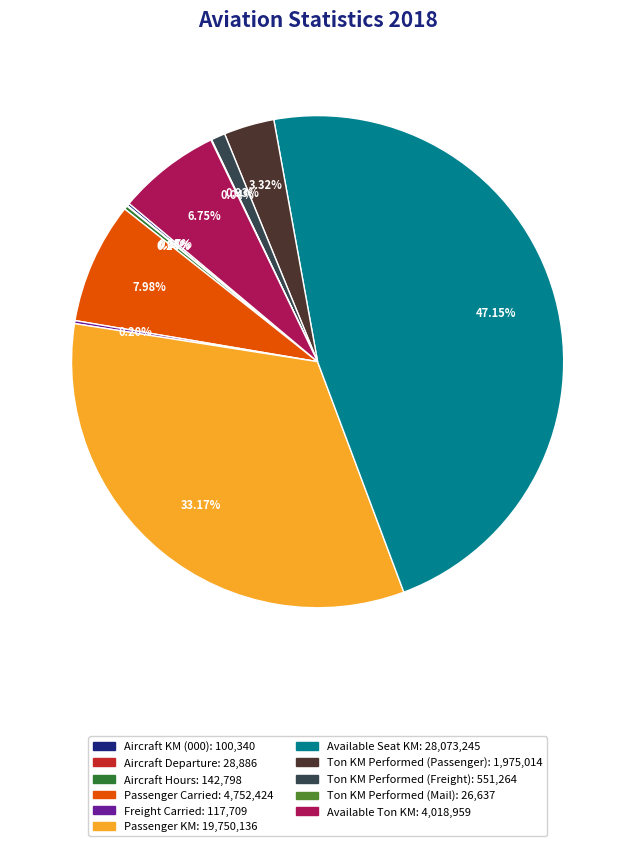

Which slice is the largest?

Available Seat KM